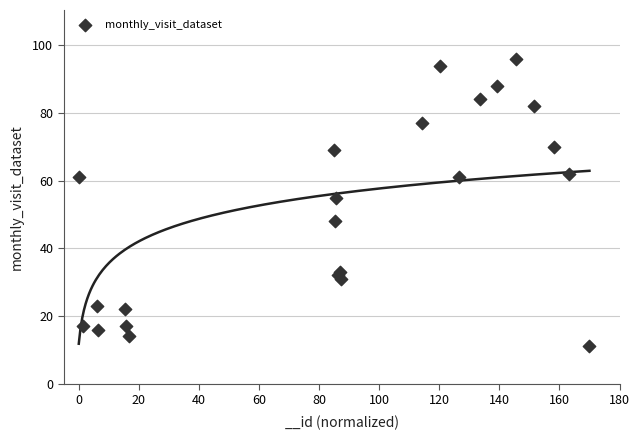

What Y value in the scatter plot is closest to 53?

55